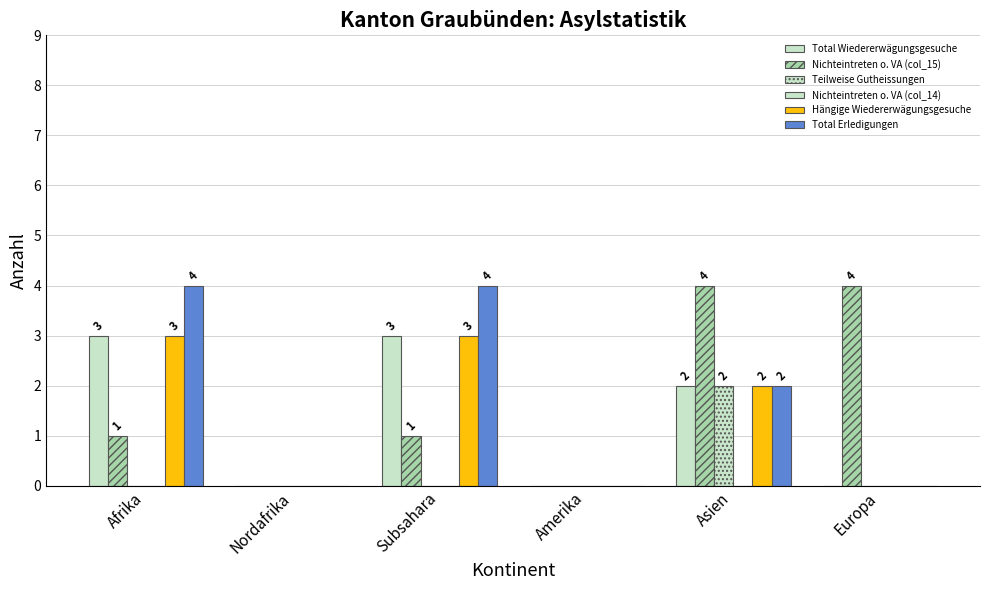

Rank the series at Nordafrika from highest to lowest value.

Total Wiedererwägungsgesuche, Nichteintreten o. VA (col_15), Teilweise Gutheissungen, Nichteintreten o. VA (col_14), Hängige Wiedererwägungsgesuche, Total Erledigungen